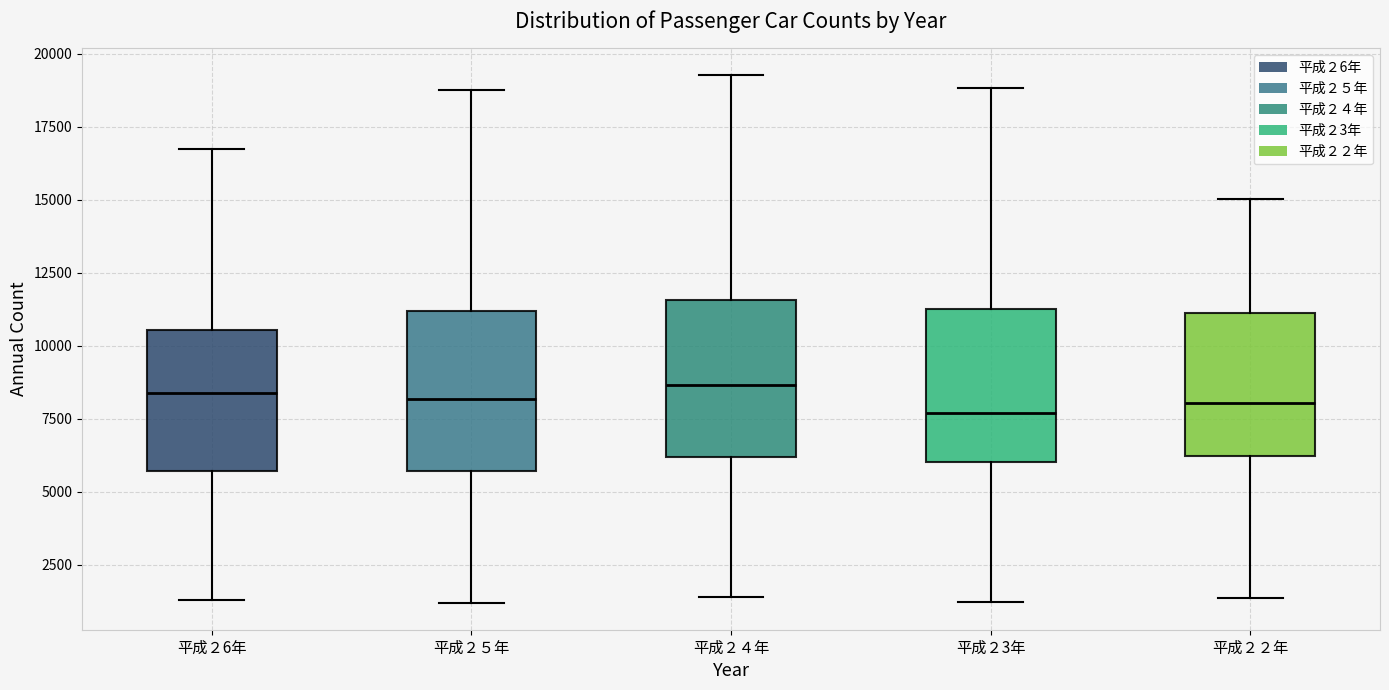

Reading left to right, transcribe this box plot: for each box, give where its median line is, the range the box spans, and where its two whiskers end, as read against the y-axis. The values are not printed on the chart, so give them approximately, as read against the axis.

平成２6年: median 8500, box 5500 to 10500, whiskers 1500 to 16500
平成２５年: median 8000, box 5500 to 11000, whiskers 1000 to 19000
平成２４年: median 8500, box 6000 to 11500, whiskers 1500 to 19500
平成２3年: median 7500, box 6000 to 11000, whiskers 1000 to 19000
平成２２年: median 8000, box 6000 to 11000, whiskers 1500 to 15000